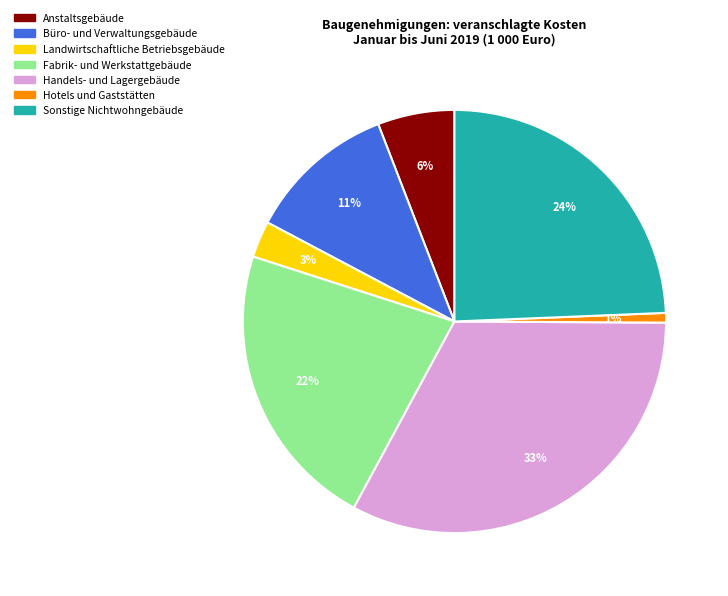

Between Anstaltsgebäude and Sonstige Nichtwohngebäude, which is larger?

Sonstige Nichtwohngebäude